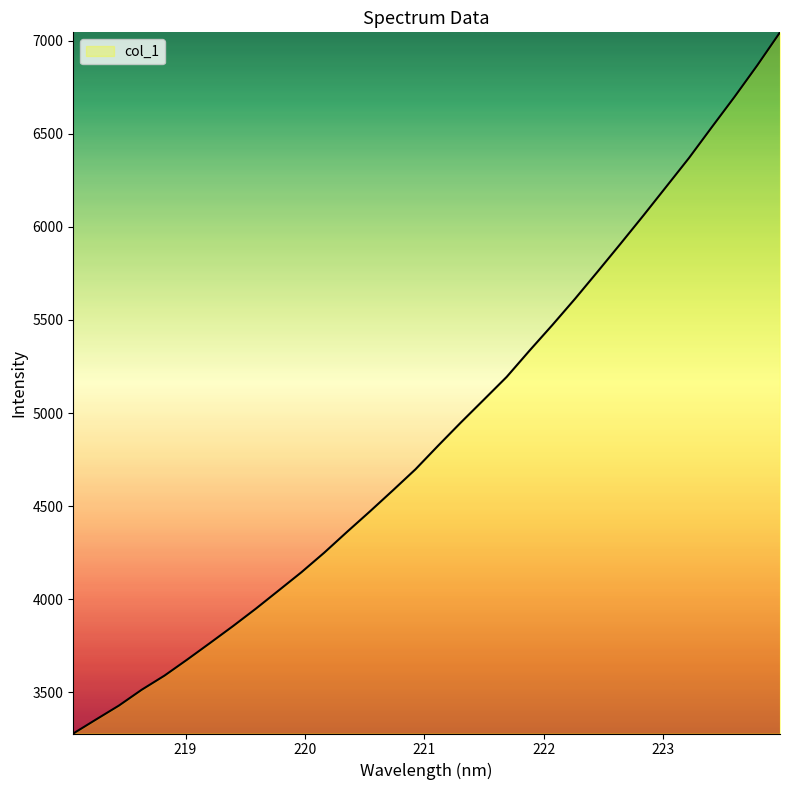

What is the smallest value displayed?

3277.3